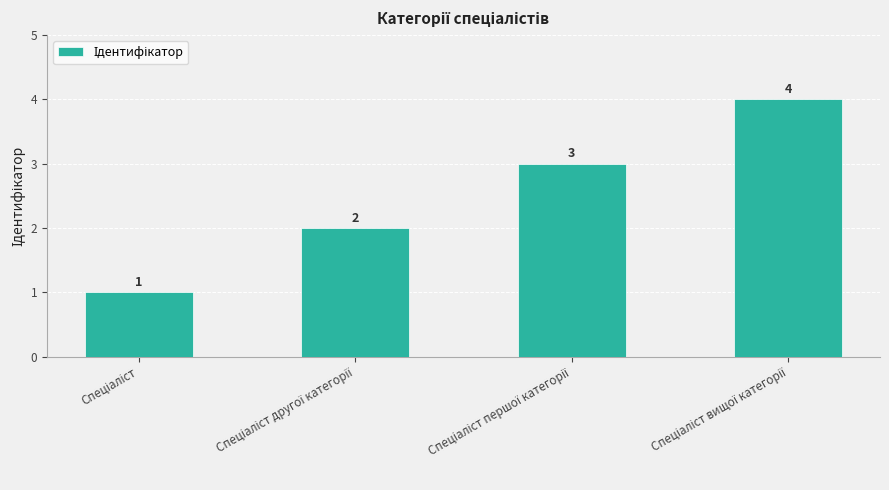

Count the number of data series in this chart.

1